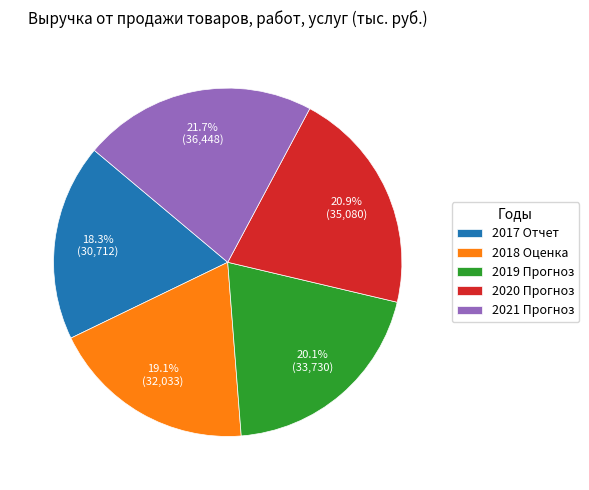

To the nearest percent, what is the average slice percentage?

20%